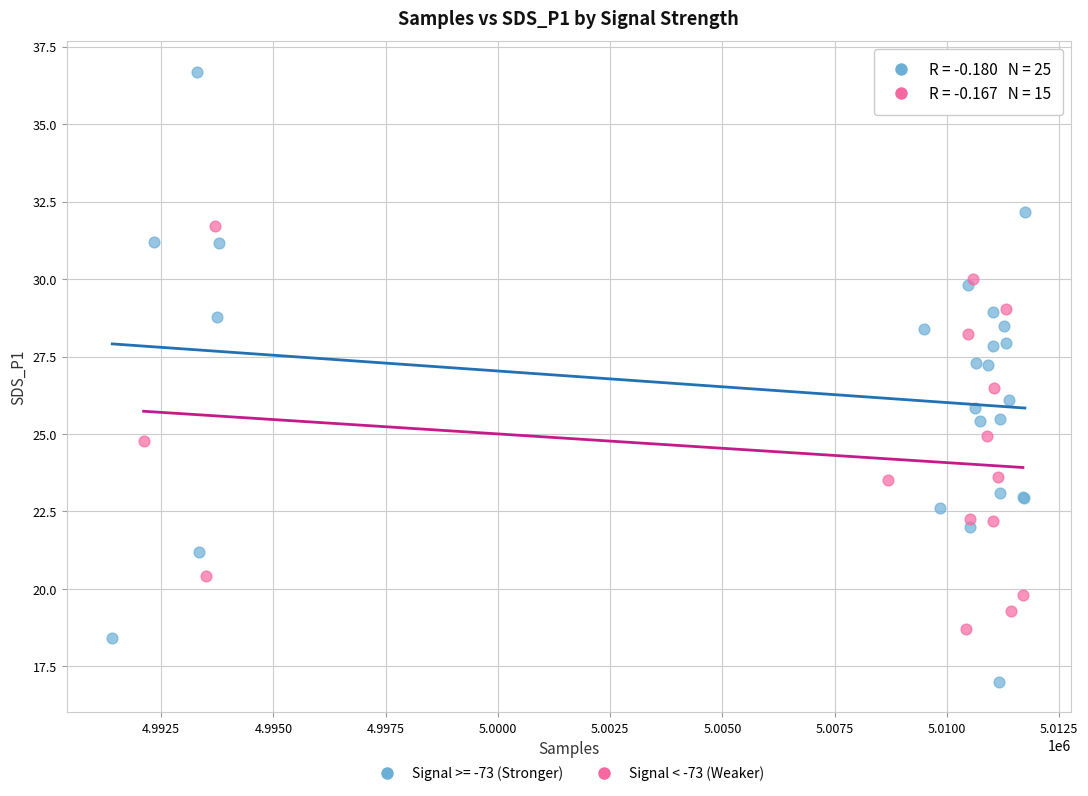

Which series contains the lowest Y value?

Signal >= -73 (Stronger)